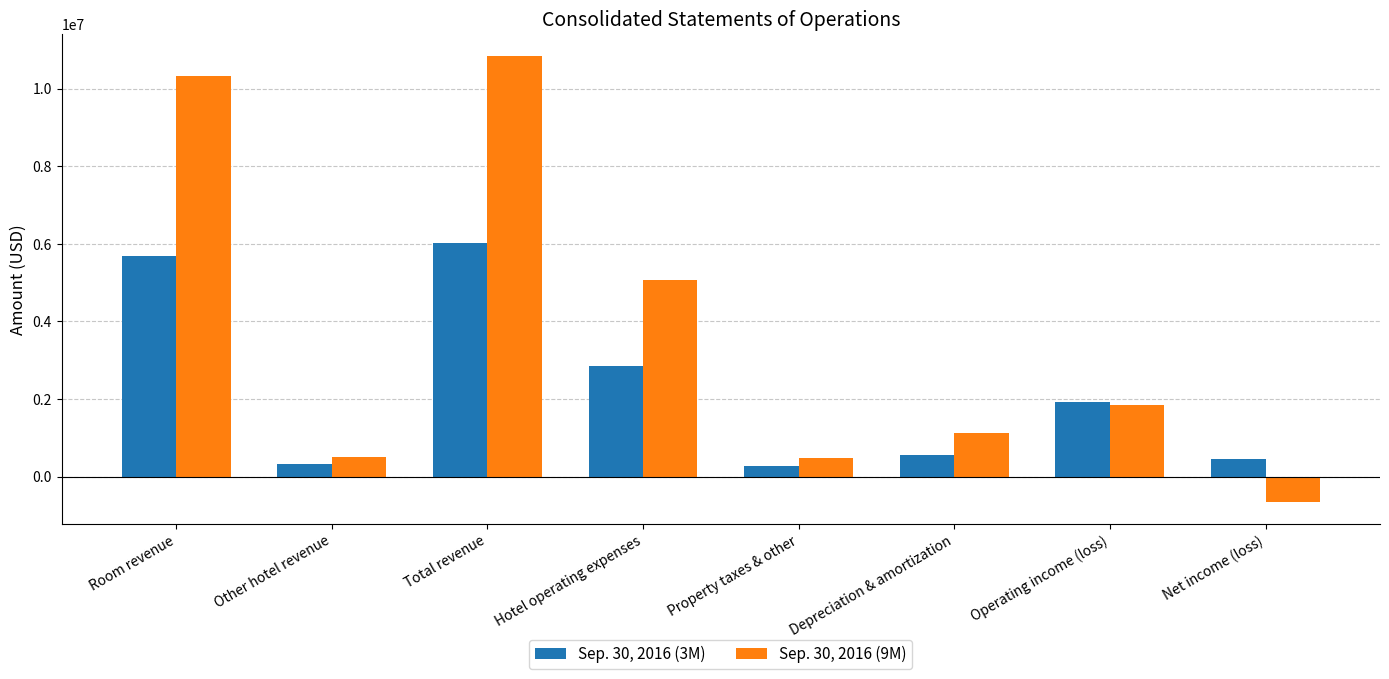

What is the sum of all Sep. 30, 2016 (9M) values?

29549386